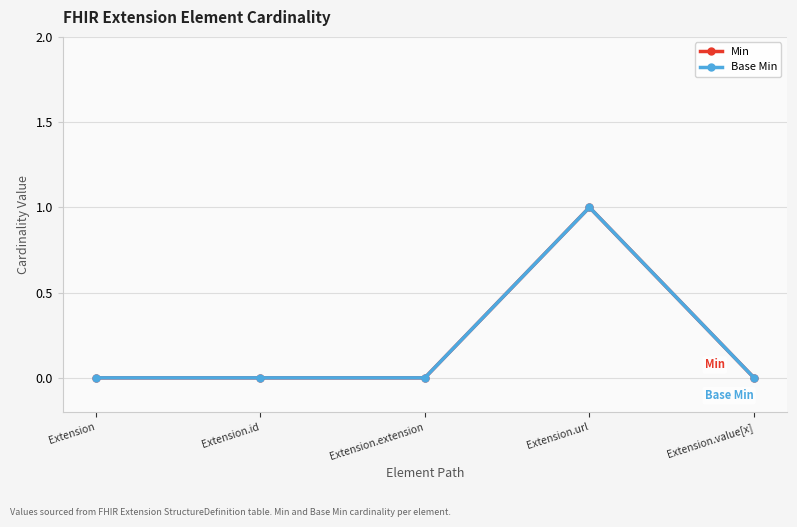

What is the label of the 5th point from the left?

Extension.value[x]